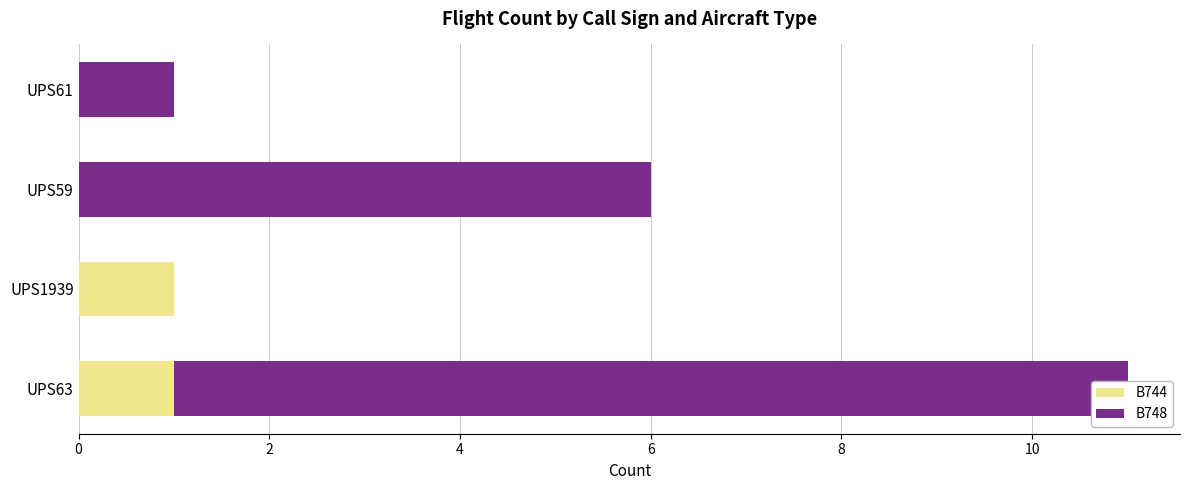

What is the sum of the B744 values at 0 and 4?

1